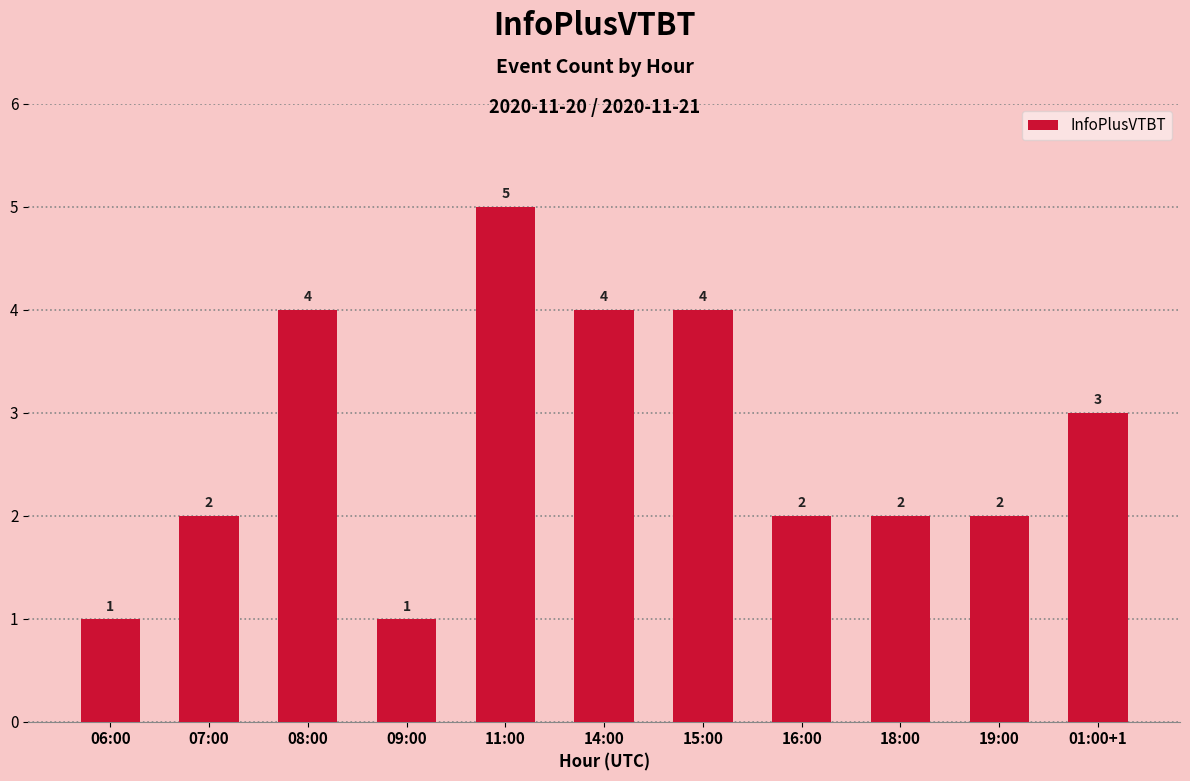

What is the minimum value shown in the chart?

1